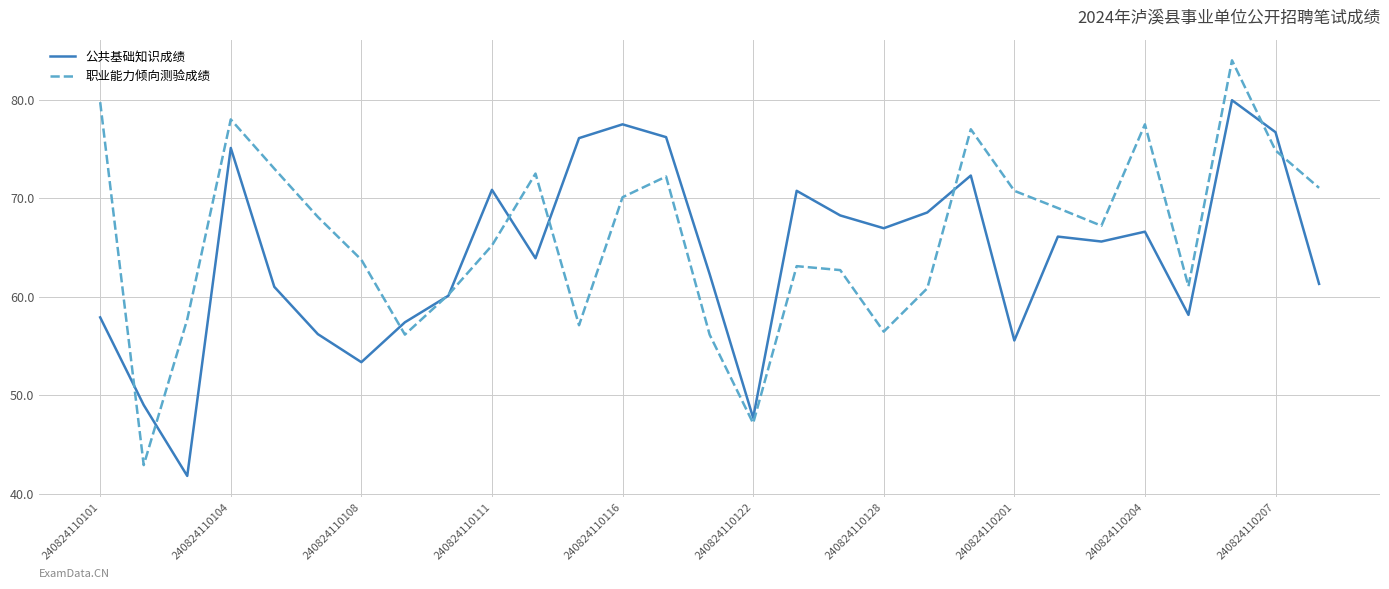

What is the maximum value for 职业能力倾向测验成绩?

84.0